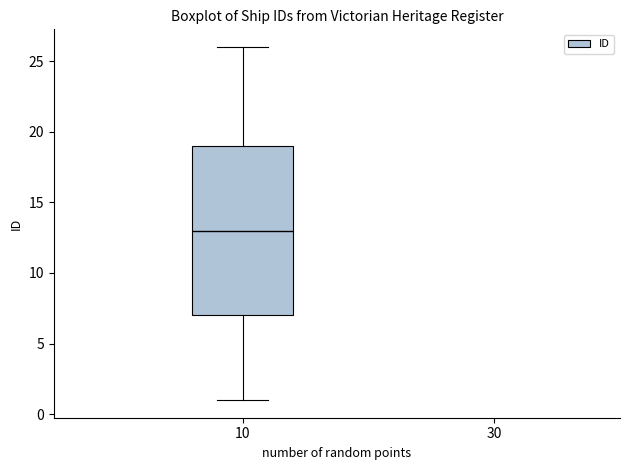

Where does the lower whisker of the box at x = 10 end on the y-axis? The values are not printed on the chart, so give them approximately, as read against the axis.

1